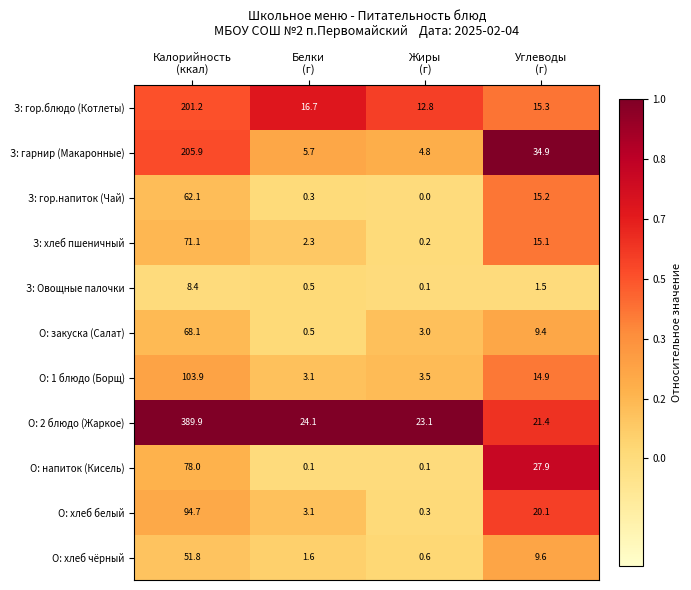

List the series in order of their peak value, highest first.

О: 2 блюдо (Жаркое), З: гарнир (Макаронные), З: гор.блюдо (Котлеты), О: 1 блюдо (Борщ), О: хлеб белый, О: напиток (Кисель), З: хлеб пшеничный, О: закуска (Салат), З: гор.напиток (Чай), О: хлеб чёрный, З: Овощные палочки